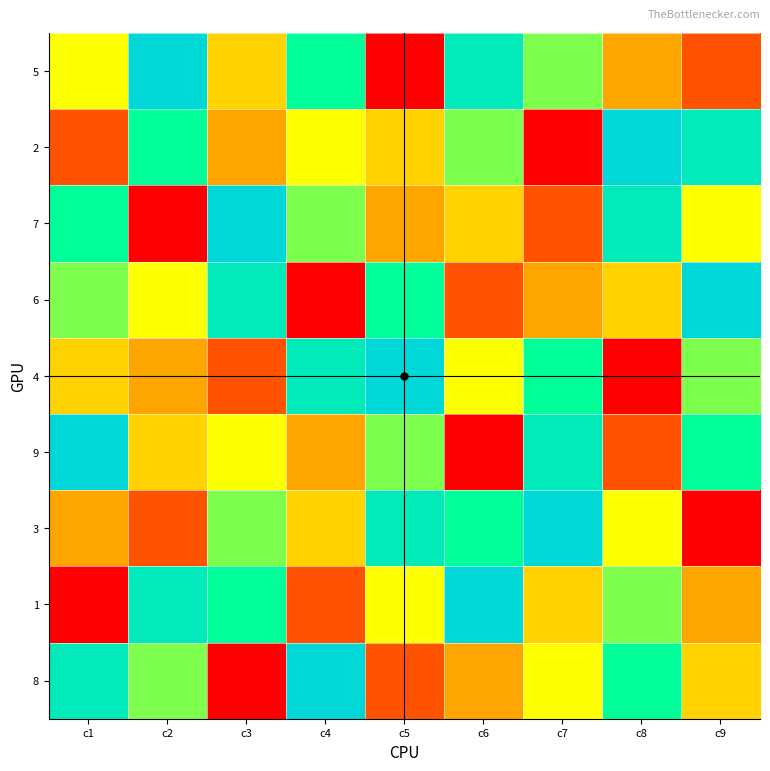

Reading left to right, extract all data points from this chart.

5: c1=5	c2=9	c3=4	c4=7	c5=1	c6=8	c7=6	c8=3	c9=2
2: c1=2	c2=7	c3=3	c4=5	c5=4	c6=6	c7=1	c8=9	c9=8
7: c1=7	c2=1	c3=9	c4=6	c5=3	c6=4	c7=2	c8=8	c9=5
6: c1=6	c2=5	c3=8	c4=1	c5=7	c6=2	c7=3	c8=4	c9=9
4: c1=4	c2=3	c3=2	c4=8	c5=9	c6=5	c7=7	c8=1	c9=6
9: c1=9	c2=4	c3=5	c4=3	c5=6	c6=1	c7=8	c8=2	c9=7
3: c1=3	c2=2	c3=6	c4=4	c5=8	c6=7	c7=9	c8=5	c9=1
1: c1=1	c2=8	c3=7	c4=2	c5=5	c6=9	c7=4	c8=6	c9=3
8: c1=8	c2=6	c3=1	c4=9	c5=2	c6=3	c7=5	c8=7	c9=4